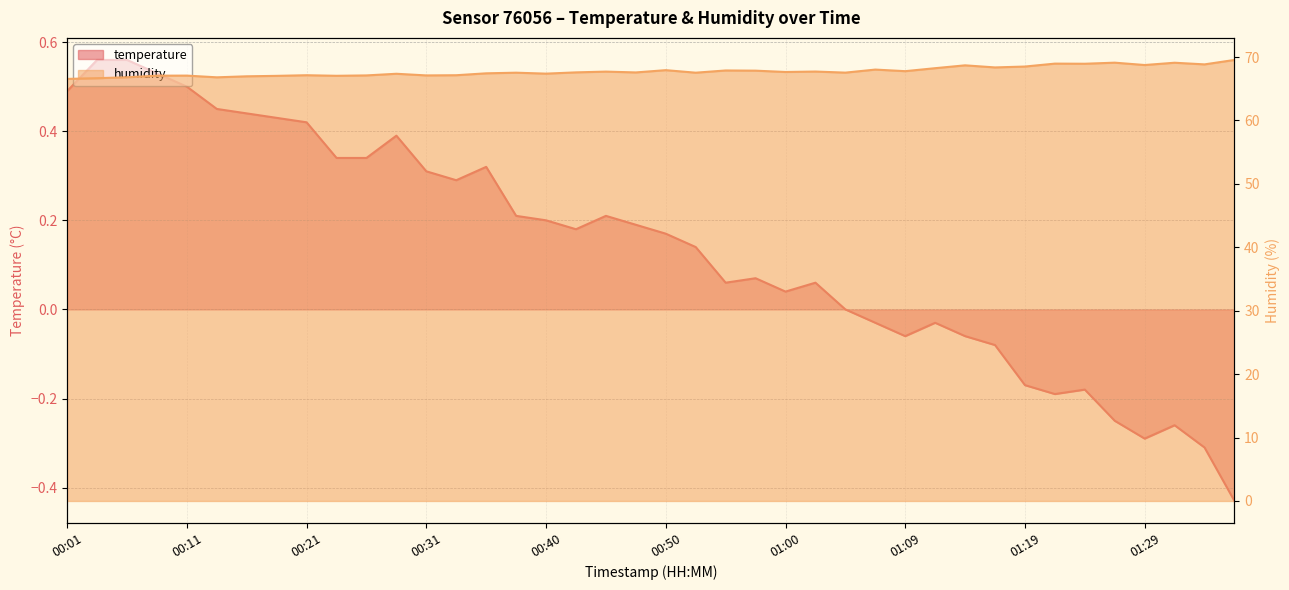

At which category is the sum across all series the highest?

01:36